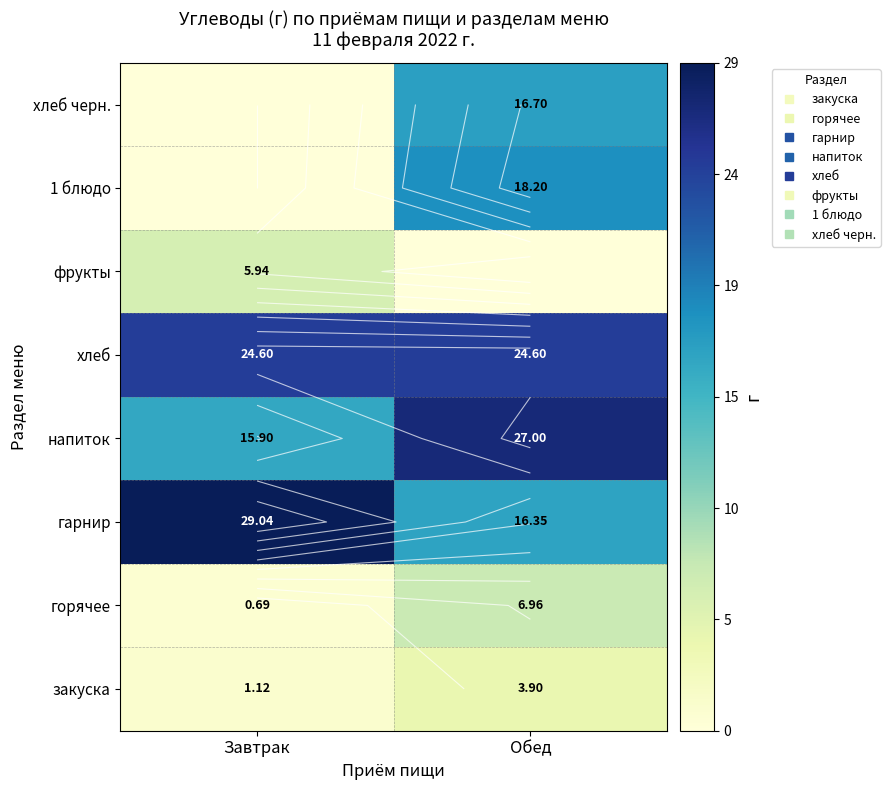

Is the value of 1 блюдо at Обед greater than the value of хлеб черн. at Завтрак?

Yes